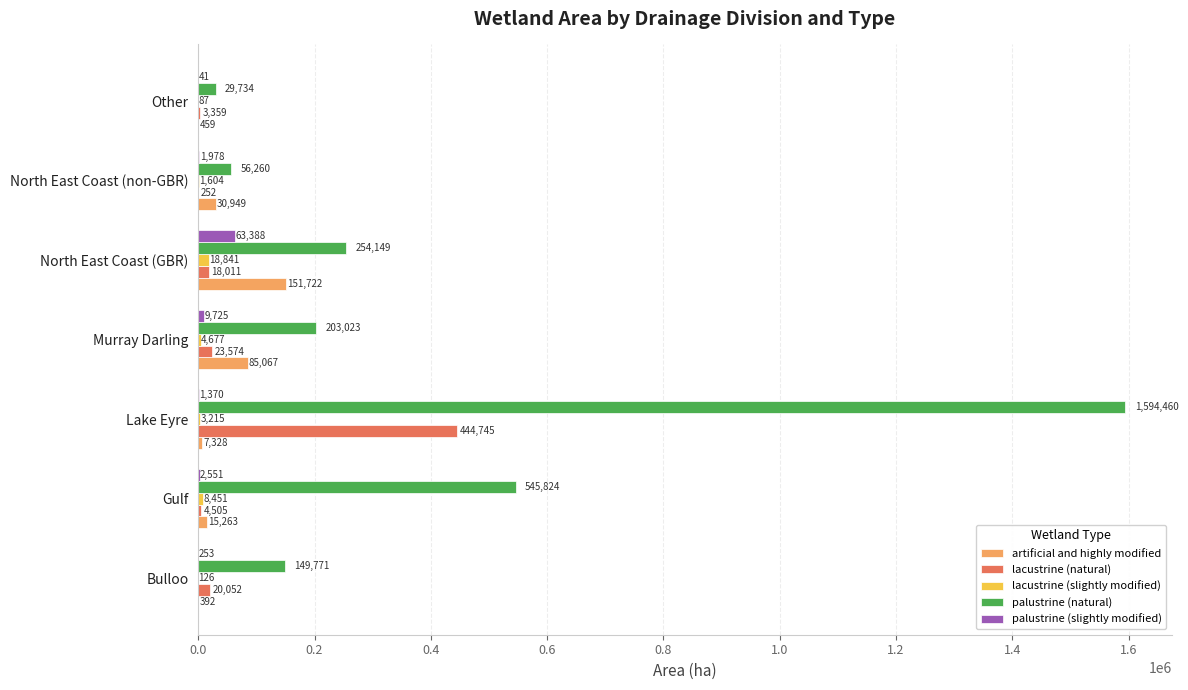

Between Lake Eyre and North East Coast (non-GBR), which series saw the biggest shift?

palustrine (natural)